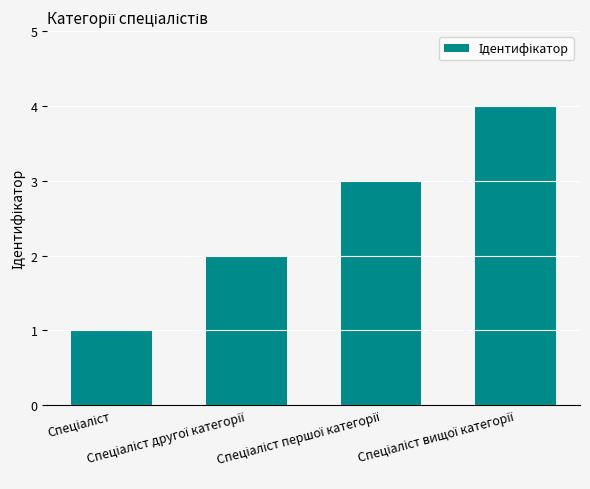

What is the value of the 3rd bar from the left?

3